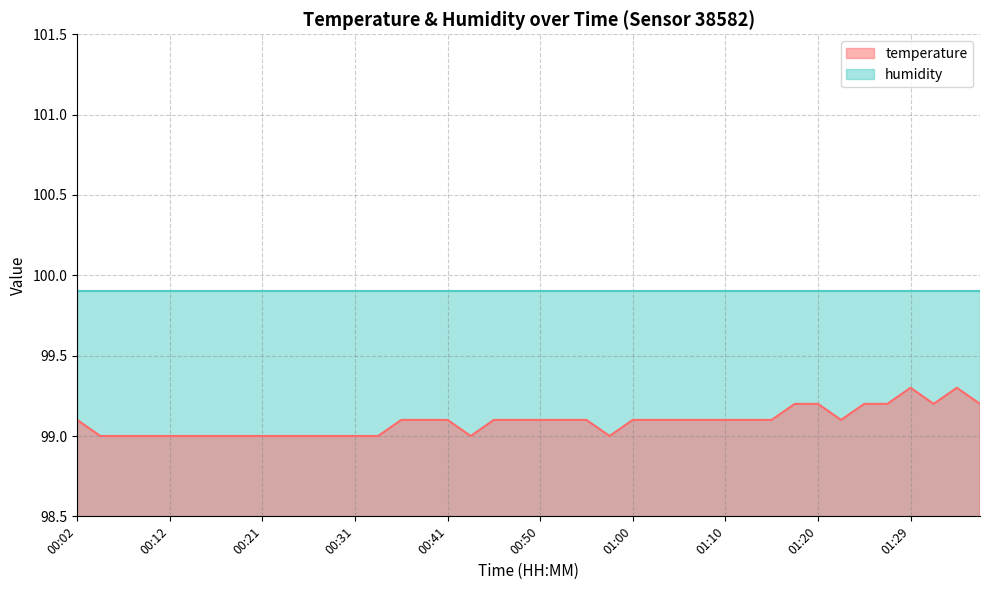

Reading right to left, list all the values displayed in this chart.

99.2	99.3	99.2	99.3	99.2	99.2	99.1	99.2	99.2	99.1	99.1	99.1	99.1	99.1	99.1	99.1	99.0	99.1	99.1	99.1	99.1	99.1	99.0	99.1	99.1	99.1	99.0	99.0	99.0	99.0	99.0	99.0	99.0	99.0	99.0	99.0	99.0	99.0	99.0	99.1